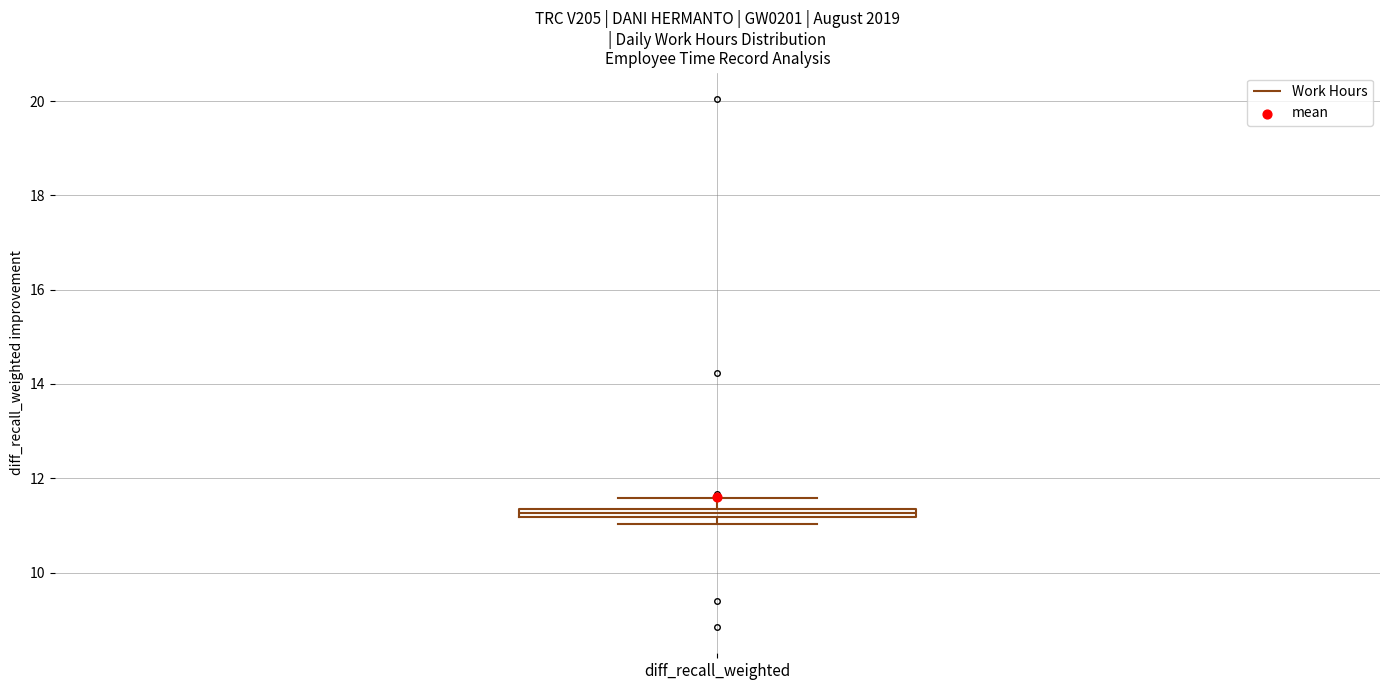

Where does the upper whisker of the box for diff_recall_weighted end on the y-axis? The values are not printed on the chart, so give them approximately, as read against the axis.

11.6